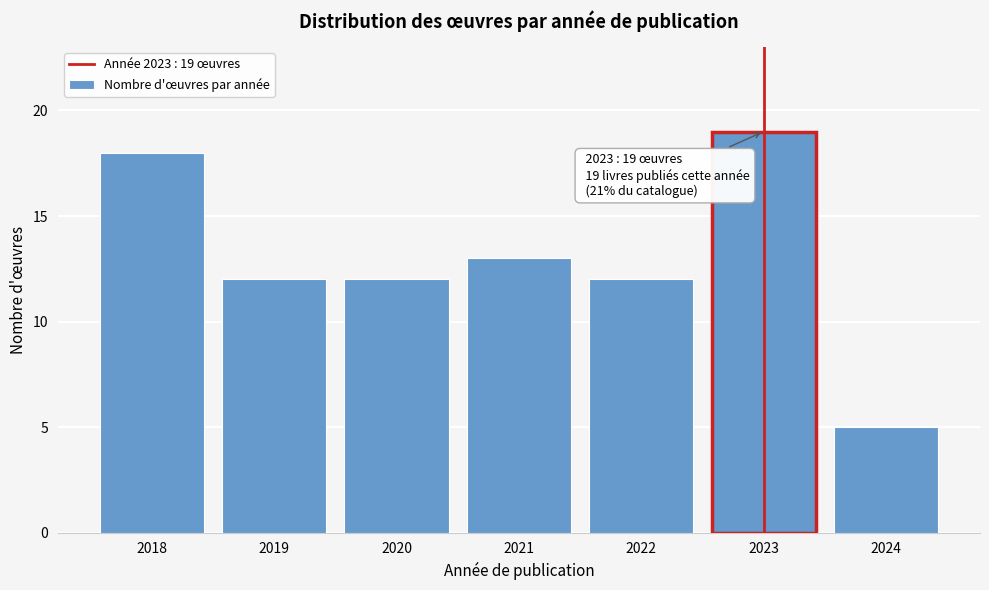

Reading right to left, what are all the values shown in this chart?

2024=5	2023=19	2022=12	2021=13	2020=12	2019=12	2018=18